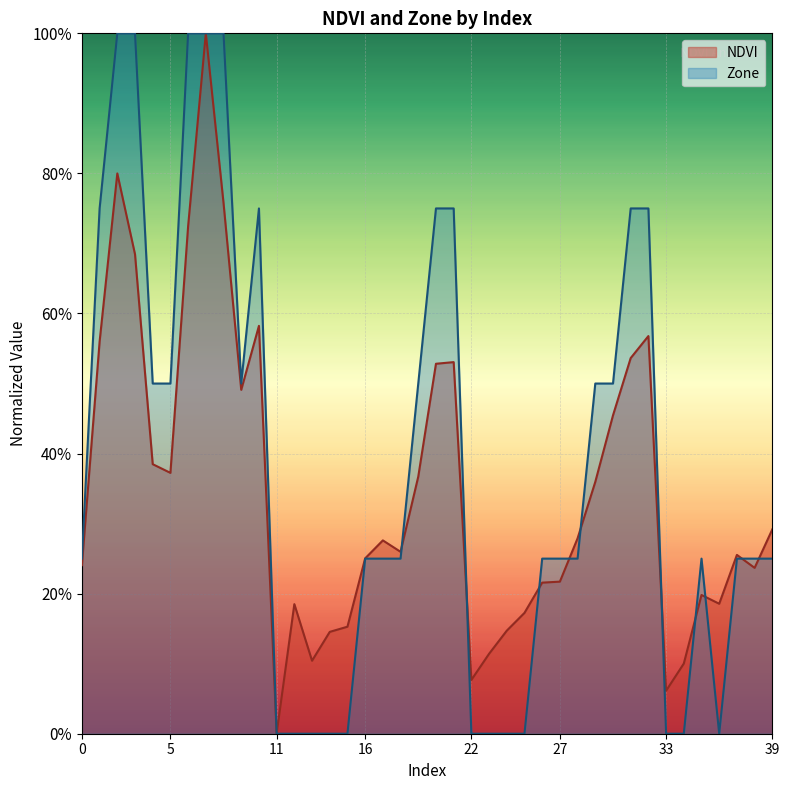

What is the sum of the Zone values at 20 and 13?

0.8